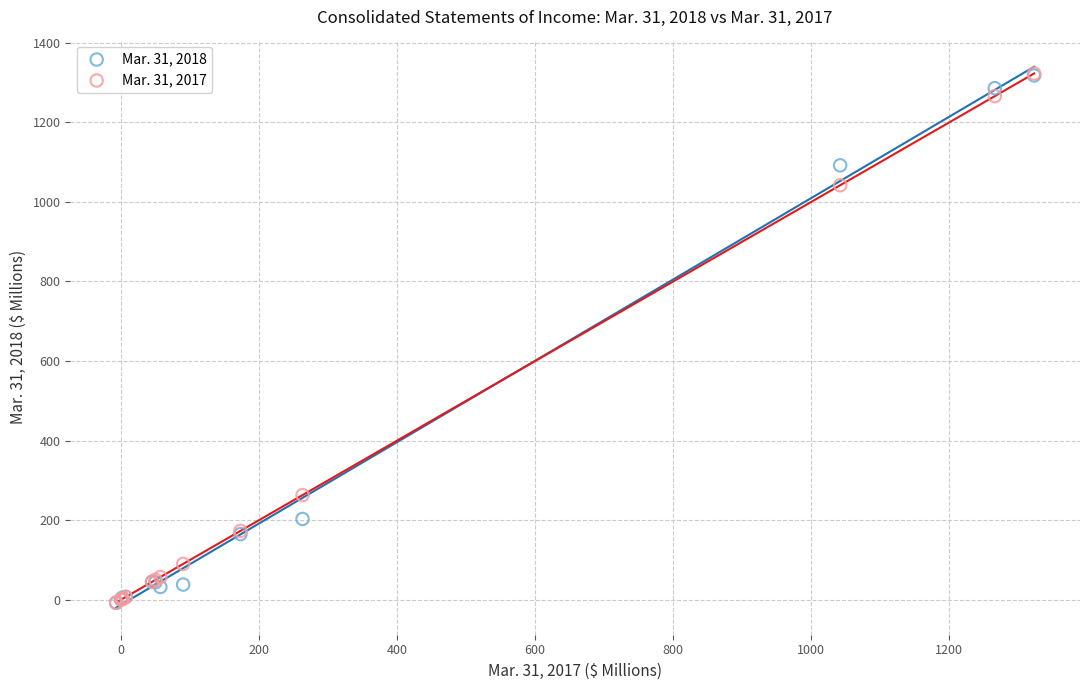

Which series has the widest spread of Y values?

Mar. 31, 2017